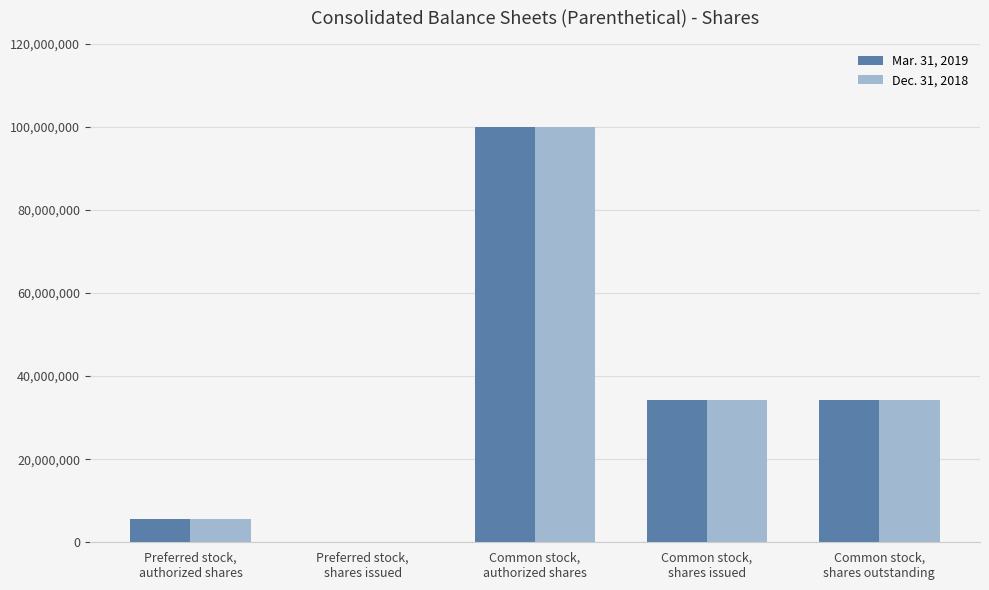

What is the greatest value displayed?

100000000